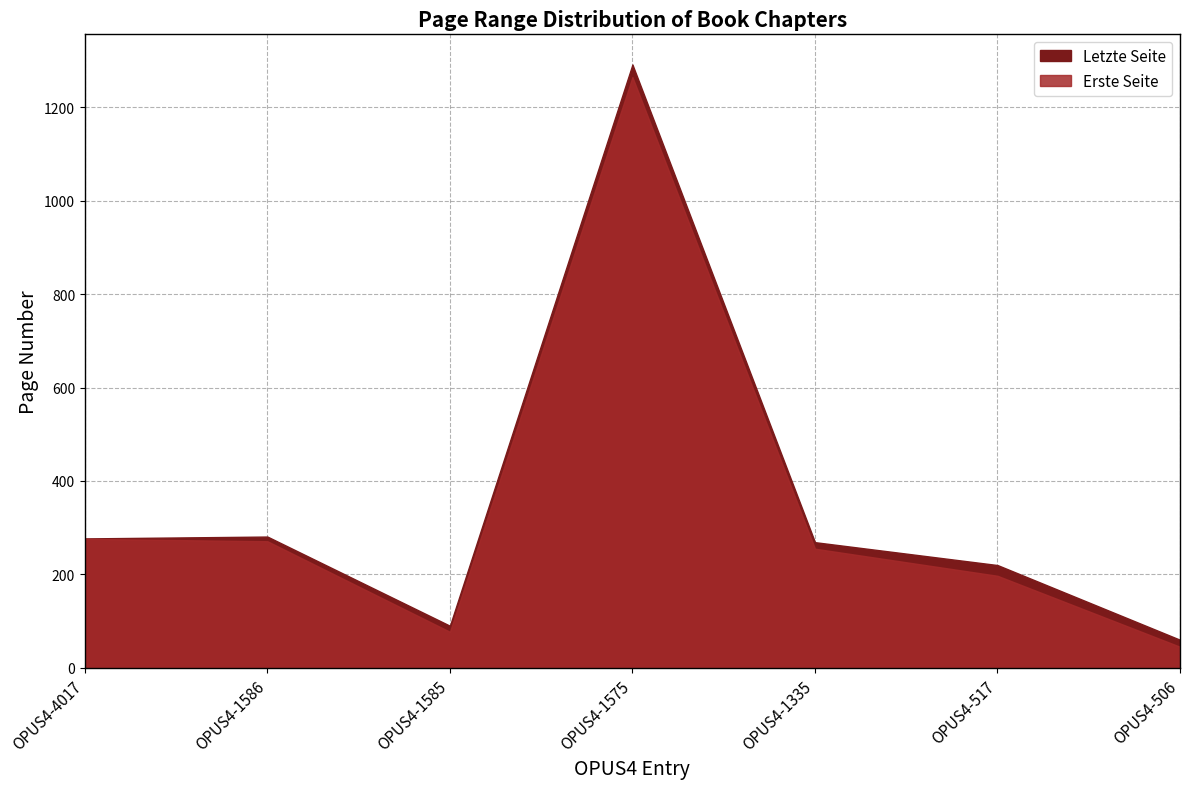

Which has a higher value, OPUS4-4017 or OPUS4-1335?

OPUS4-4017